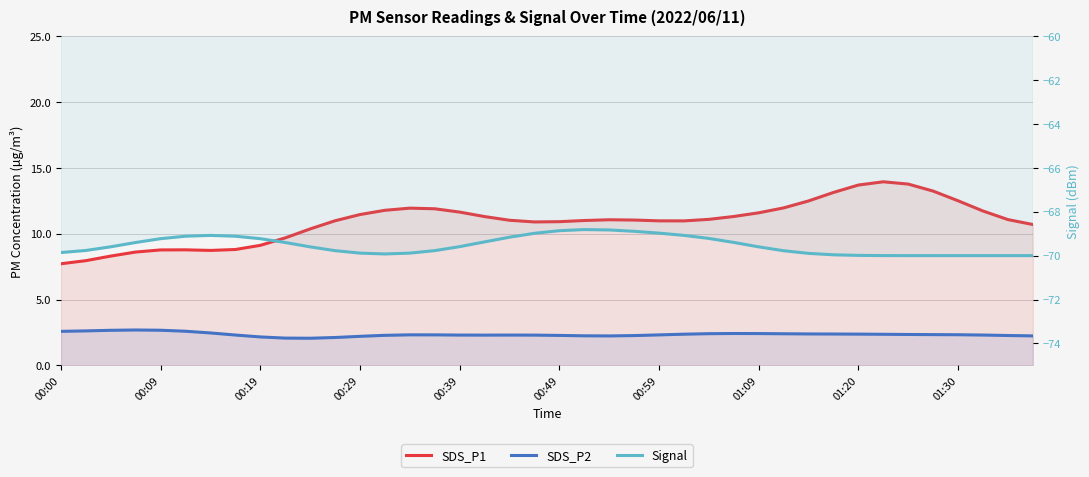

How many interior local peaks does the SDS_P1 series have?

4